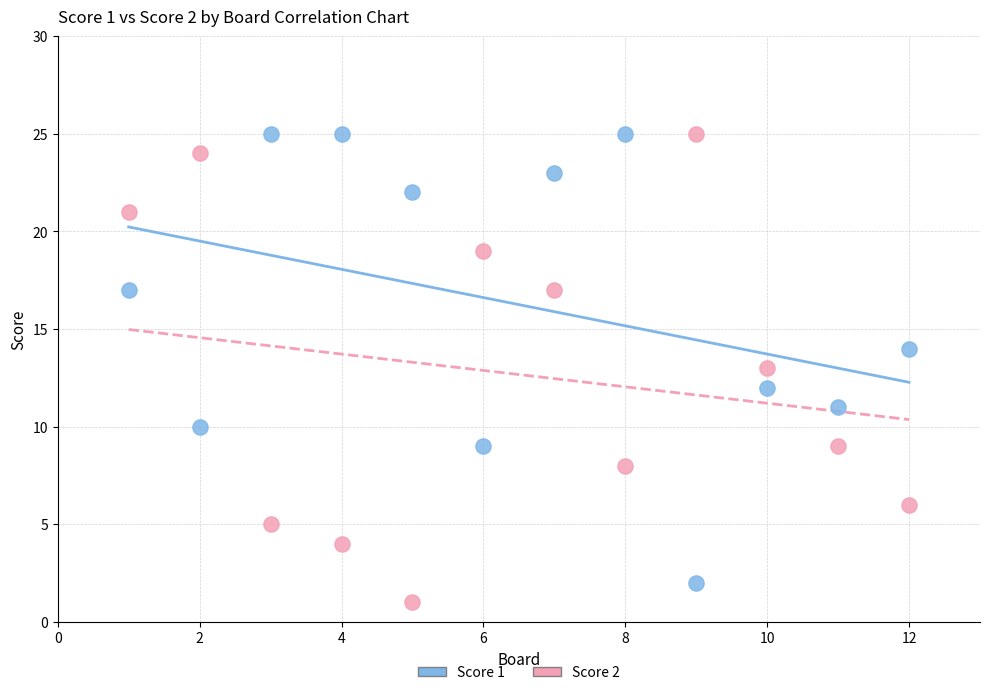

What is the X range (max minus min) for the scatter plot?

11